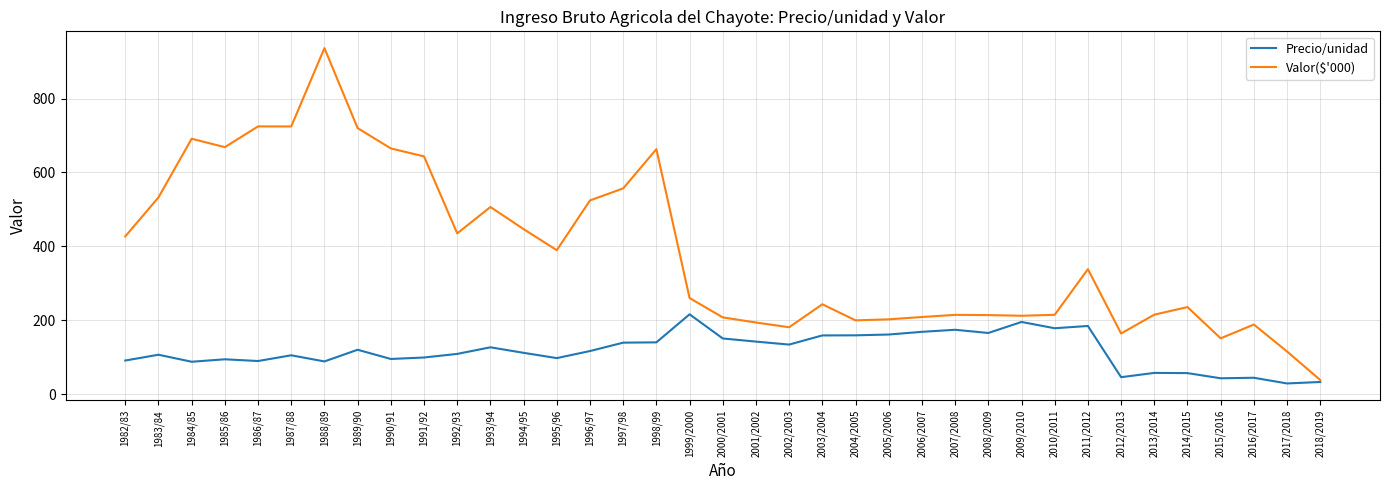

The value of Valor($'000) at 1994/95 is 446.6. True or false?

True